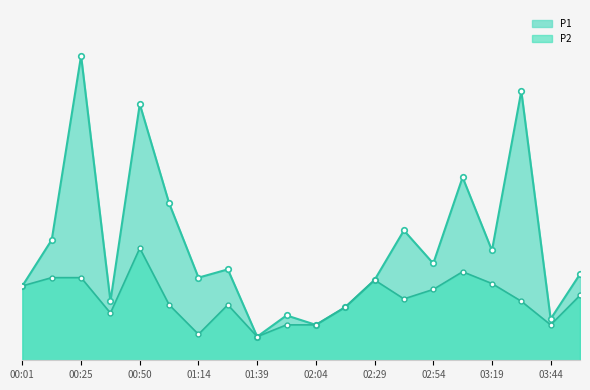

At how many categories does at least one series exceed 1?

7